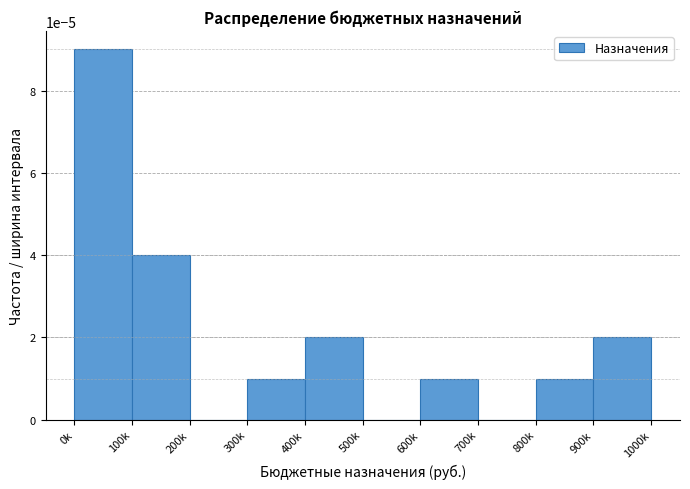

The value at 900k is 0.0. True or false?

True